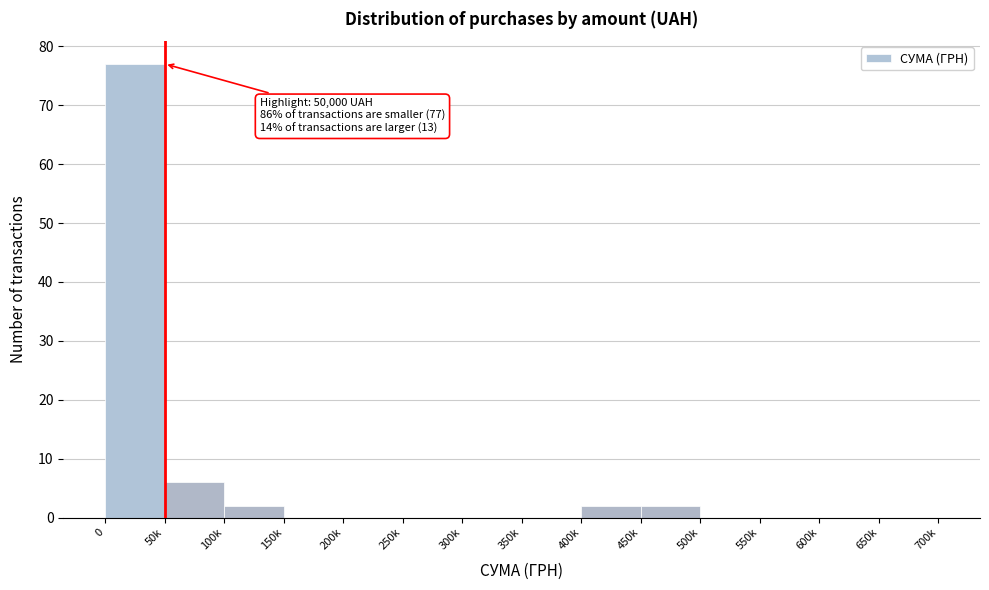

Reading left to right, list all the values displayed in this chart.

0=77	50k=6	100k=2	150k=0	200k=0	250k=0	300k=0	350k=0	400k=2	450k=2	500k=0	550k=0	600k=0	650k=0